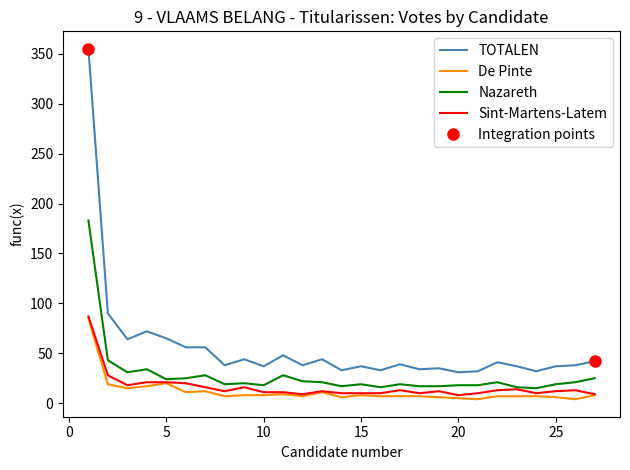

What is the lowest value of the De Pinte series?

4